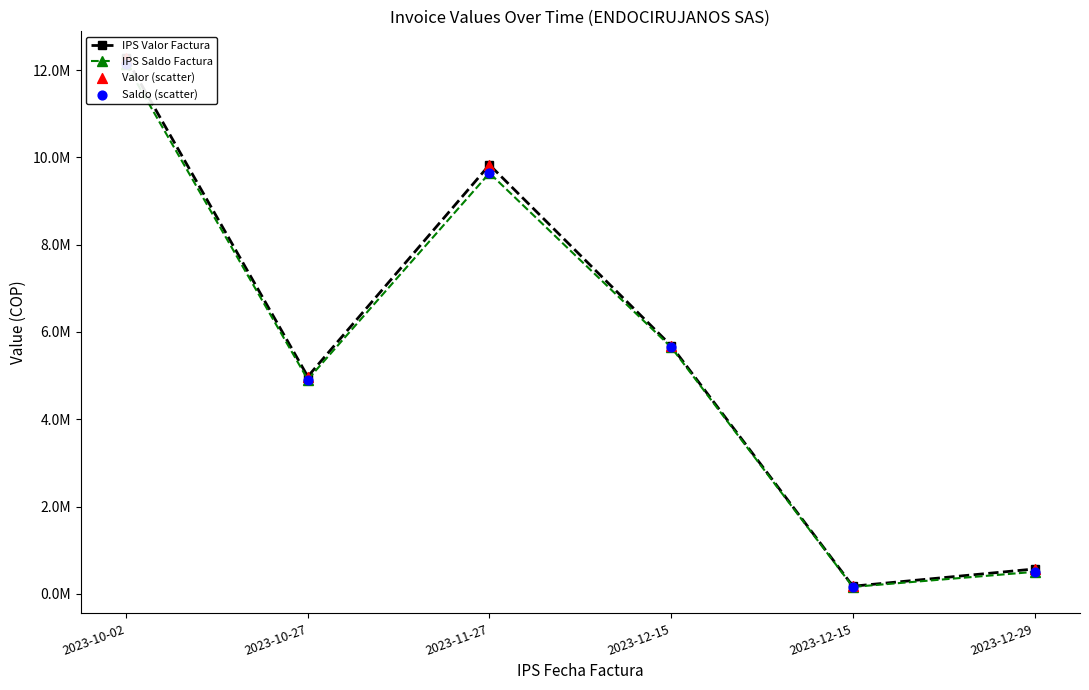

At how many categories does at least one series exceed 1117407?

4